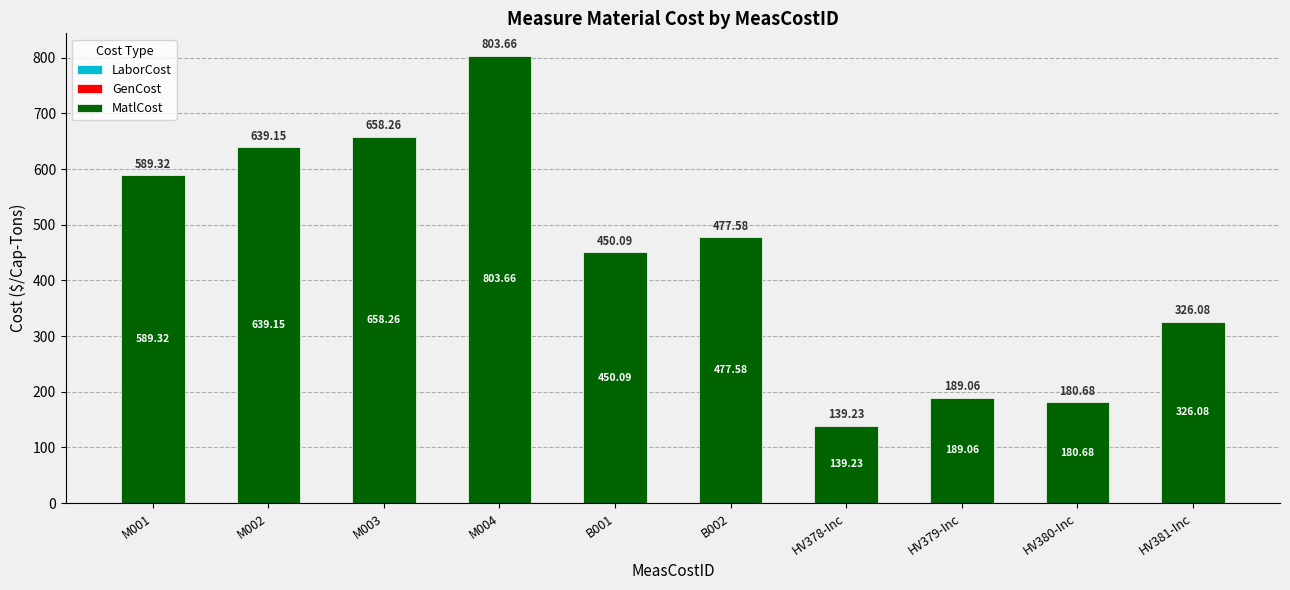

Does the chart contain stacked bars?

No